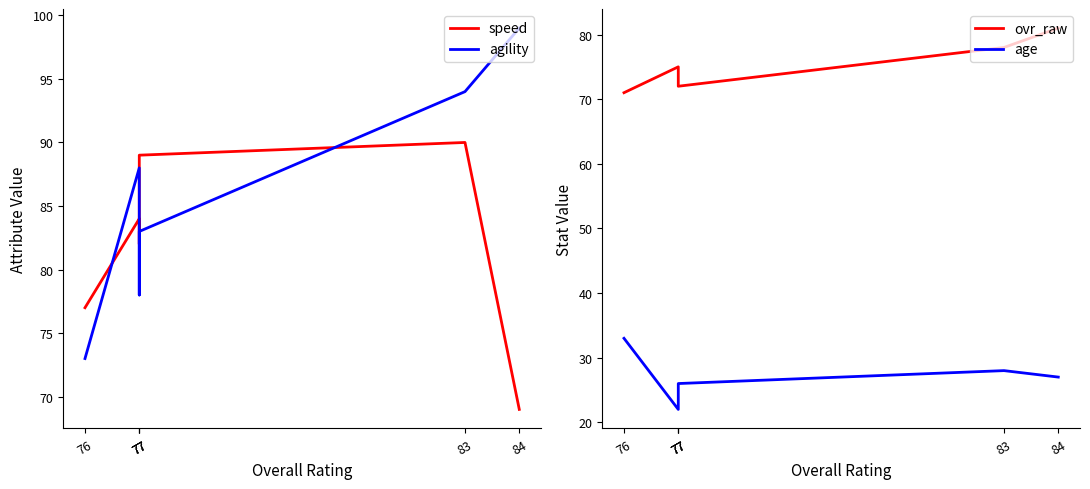

Rank the categories by speed value from lowest to highest.

84, 76, 77, 77, 77, 83